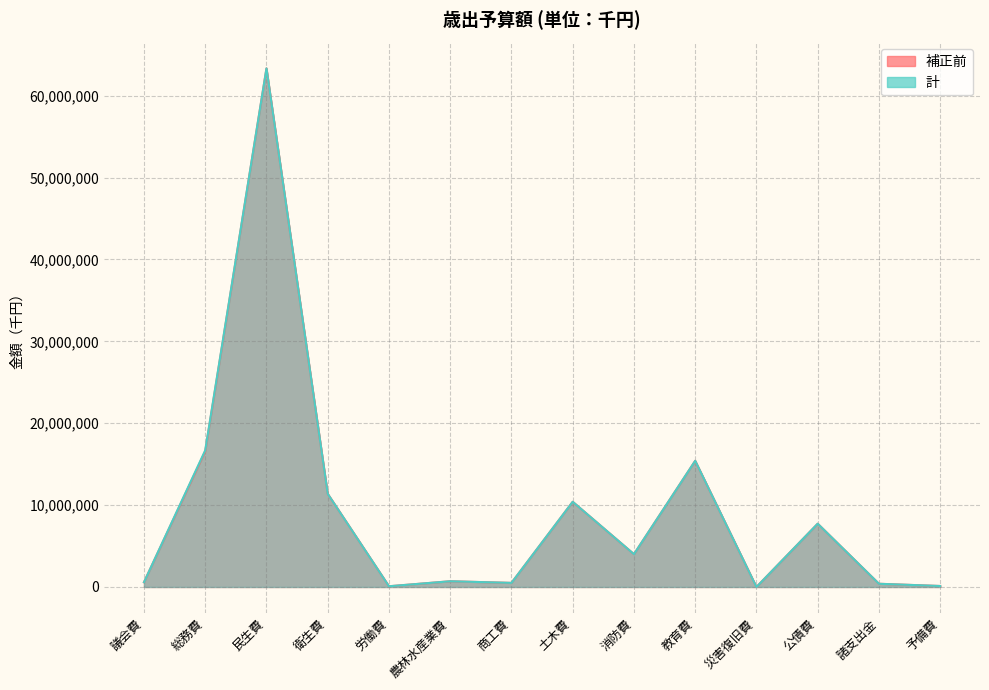

Does the chart have visible grid lines?

Yes